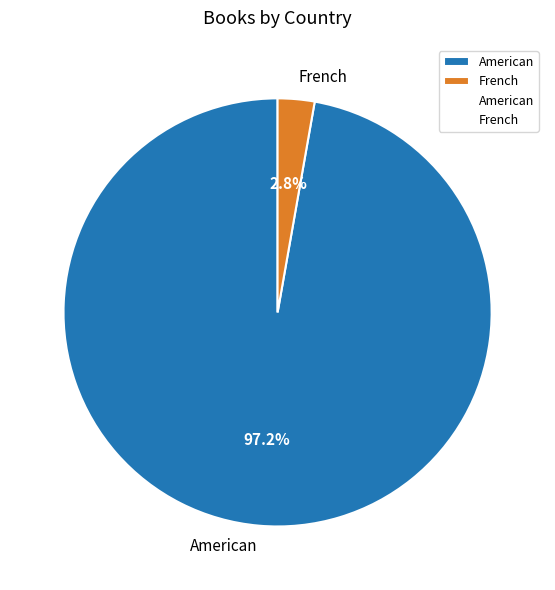

Does any single category account for the majority?

Yes